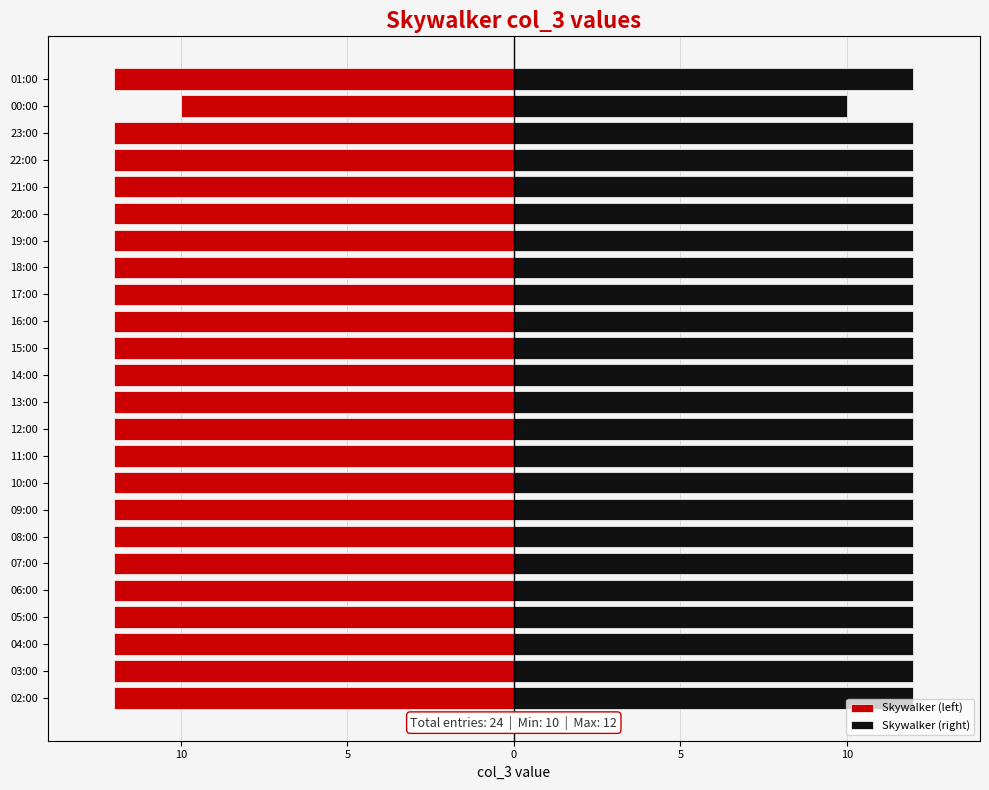

At which label does Skywalker (left) reach its peak?

00:00